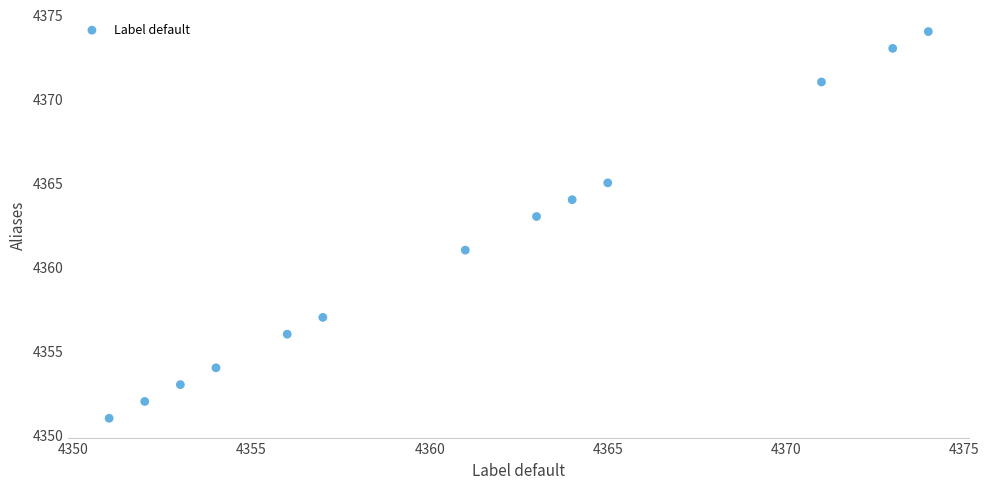

What is the range of Y values (max minus min)?

23